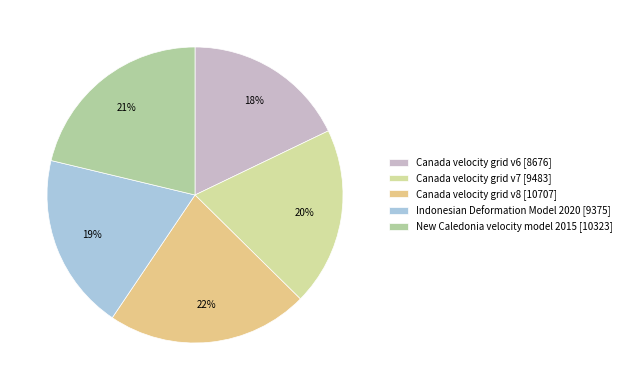

To the nearest percent, what is the difference between the largest and smallest slice percentages?

4%